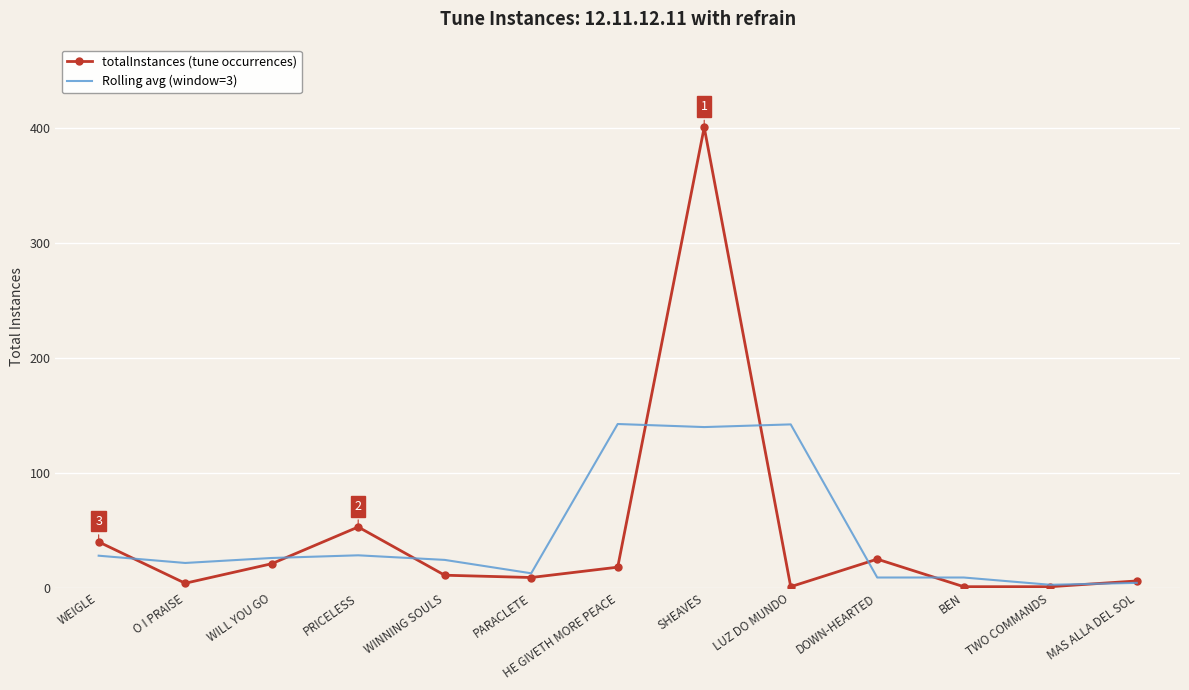

What position from the right is HE GIVETH MORE PEACE?

7